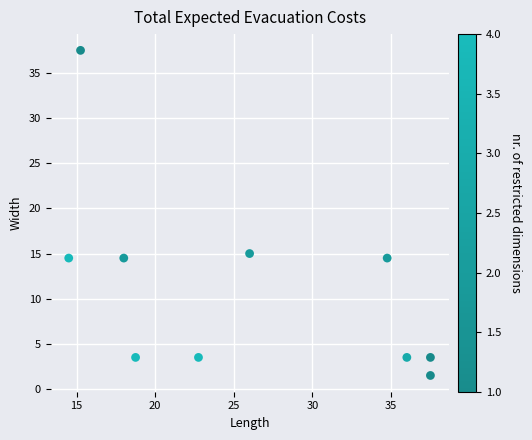

What is the range of Y values (max minus min)?

36.0